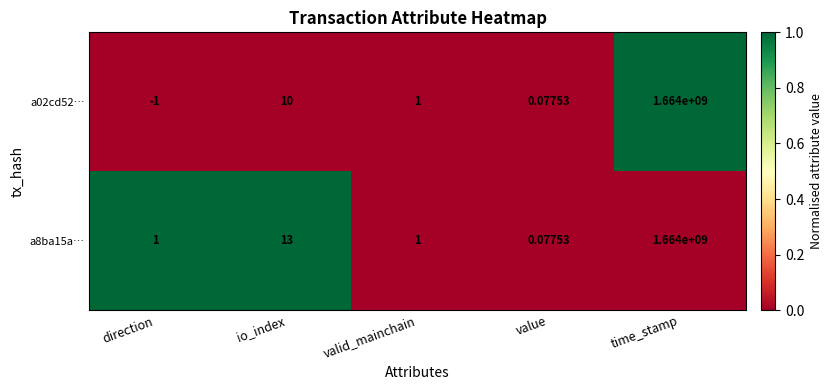

Which series has the widest spread of values?

a02cd52…